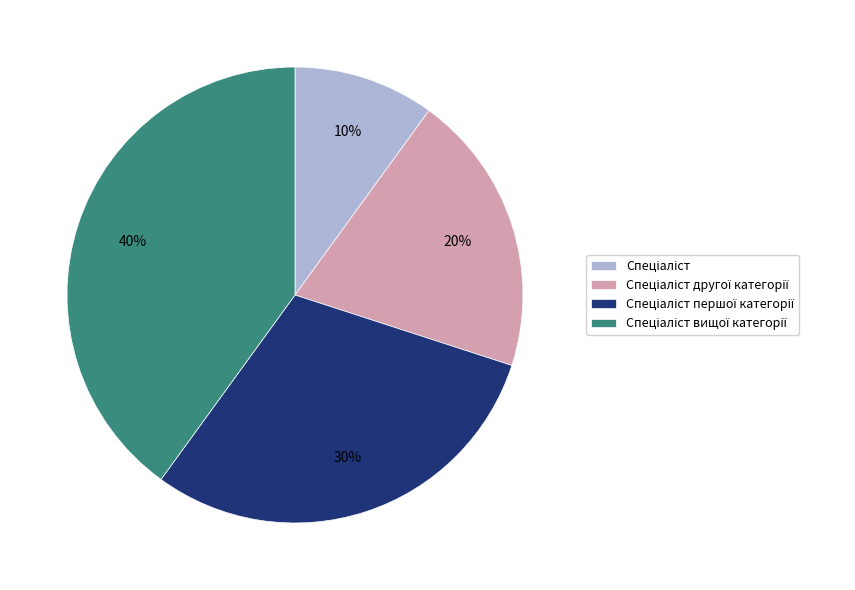

To the nearest percent, what is the average slice percentage?

25%